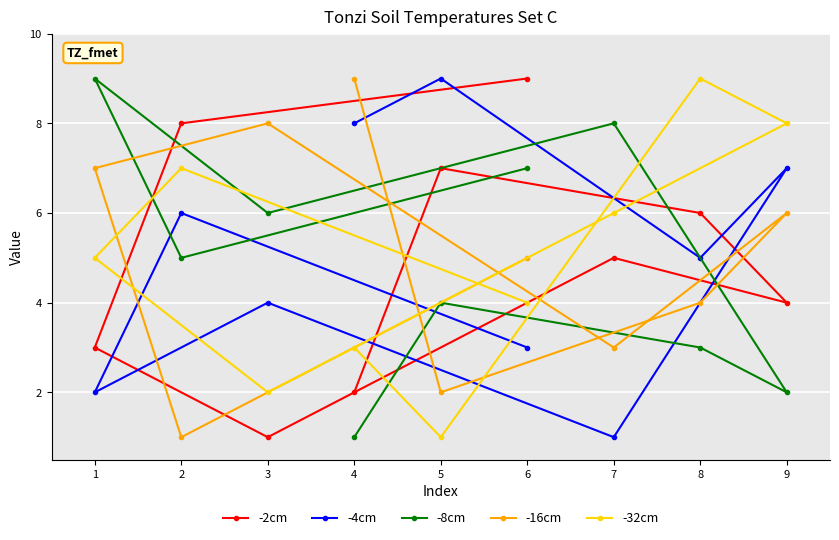

The -8cm series shows 2 at 6. True or false?

False